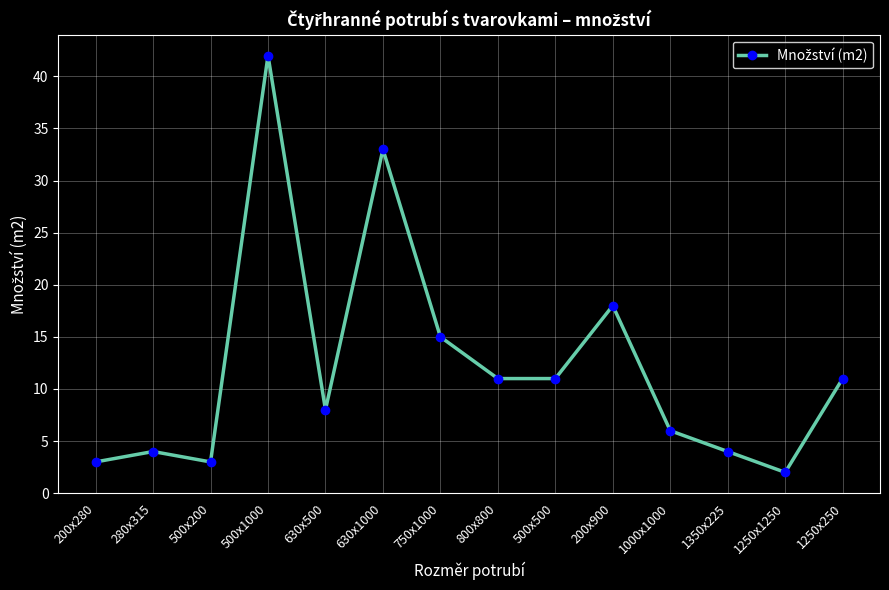

What is the value of the 9th point from the left?

11